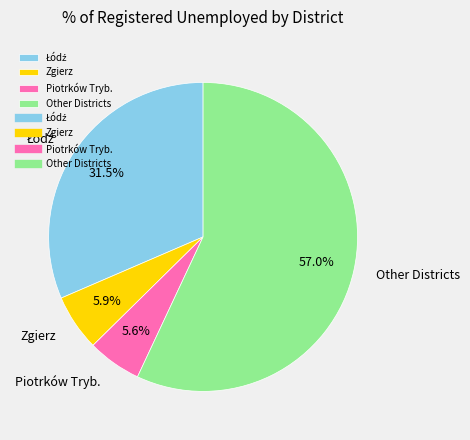

What is the largest slice in the pie chart?

Other Districts